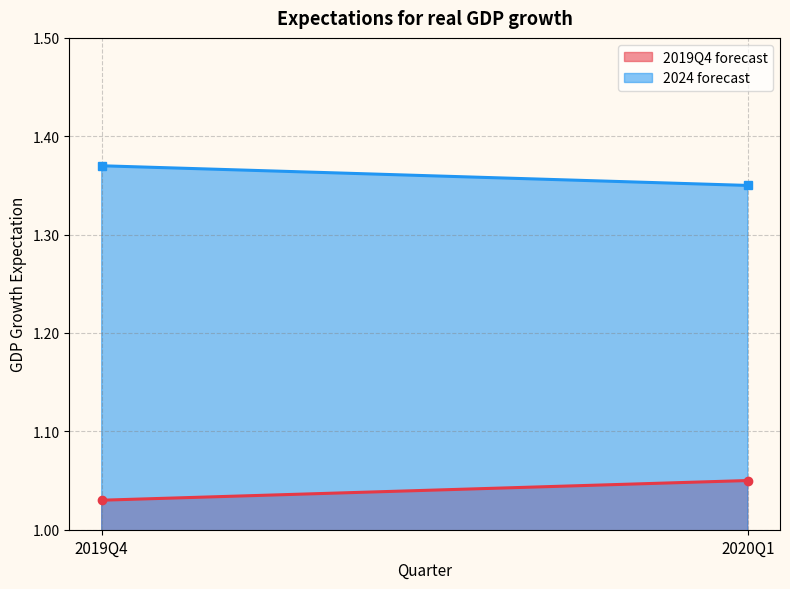

What is the total value across all series at 2019Q4?

2.4